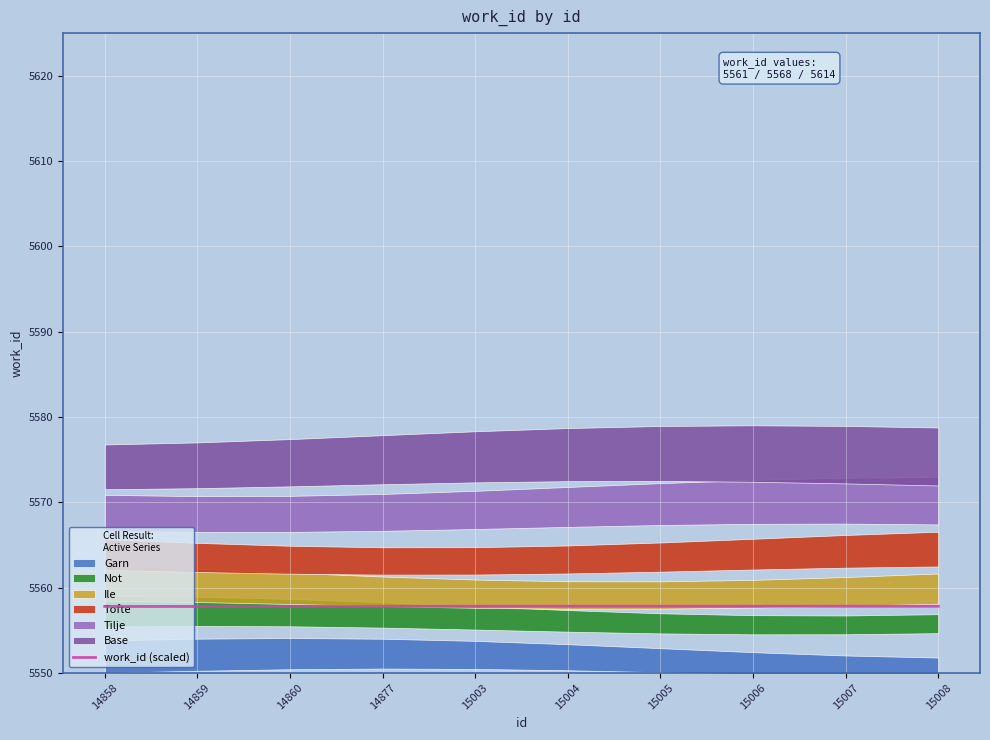

List the labels in order of value, largest first.

15003, 15004, 15005, 15006, 15007, 15008, 14877, 14858, 14859, 14860